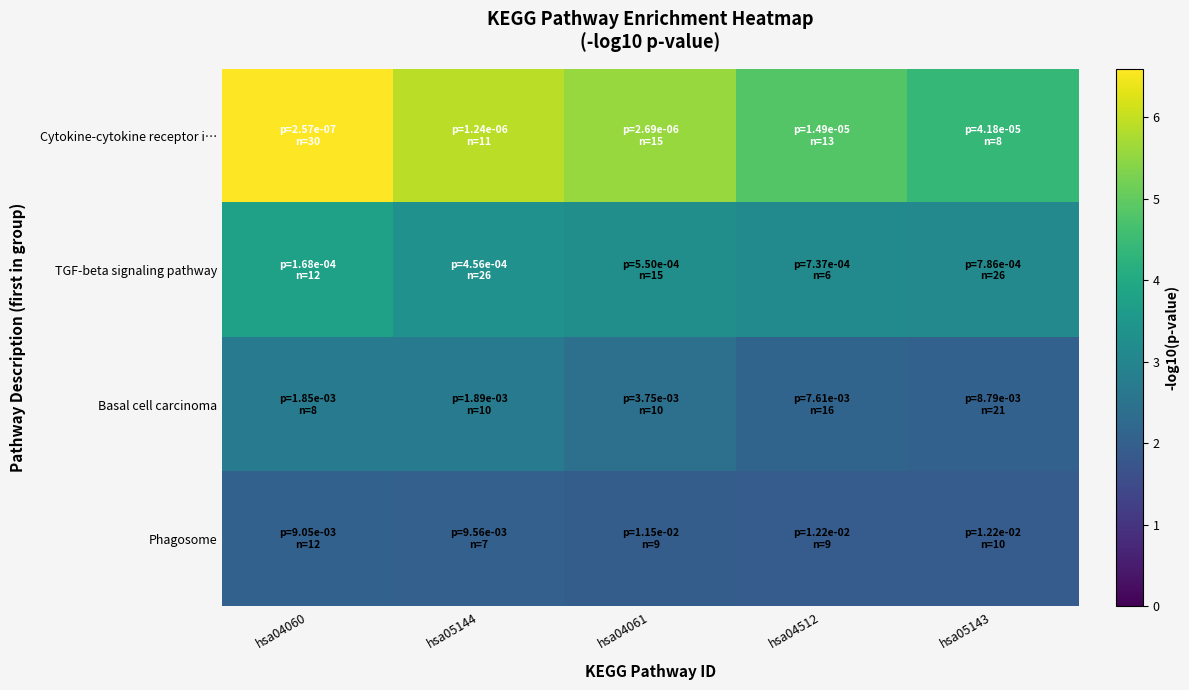

Reading right to left, what are all the values shown in this chart?

Cytokine-cytokine receptor i…: hsa05143=4.4	hsa04512=4.8	hsa04061=5.6	hsa05144=5.9	hsa04060=6.6
TGF-beta signaling pathway: hsa05143=3.1	hsa04512=3.1	hsa04061=3.3	hsa05144=3.3	hsa04060=3.8
Basal cell carcinoma: hsa05143=2.1	hsa04512=2.1	hsa04061=2.4	hsa05144=2.7	hsa04060=2.7
Phagosome: hsa05143=1.9	hsa04512=1.9	hsa04061=1.9	hsa05144=2.0	hsa04060=2.0